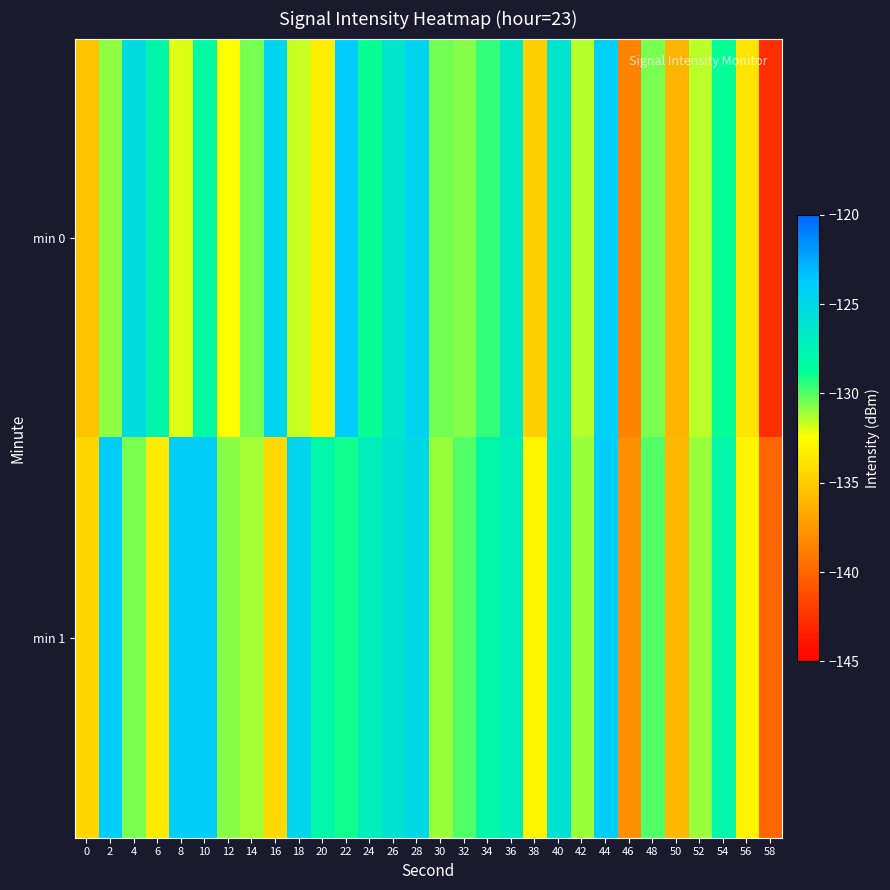

Rank the series by their average value, from lowest to highest.

min 0, min 1